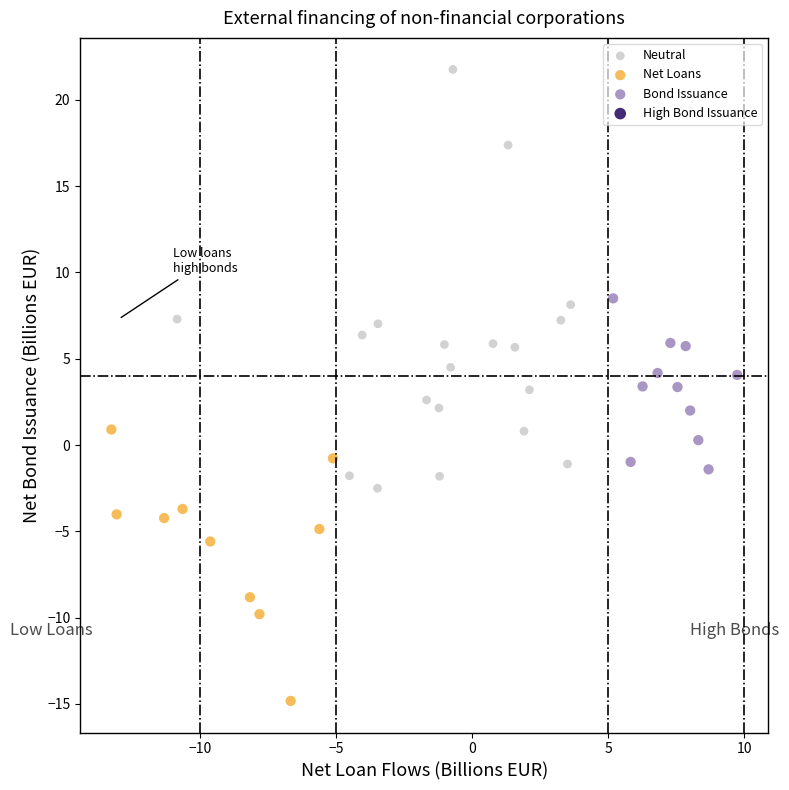

Which series reaches the maximum Y coordinate?

Neutral